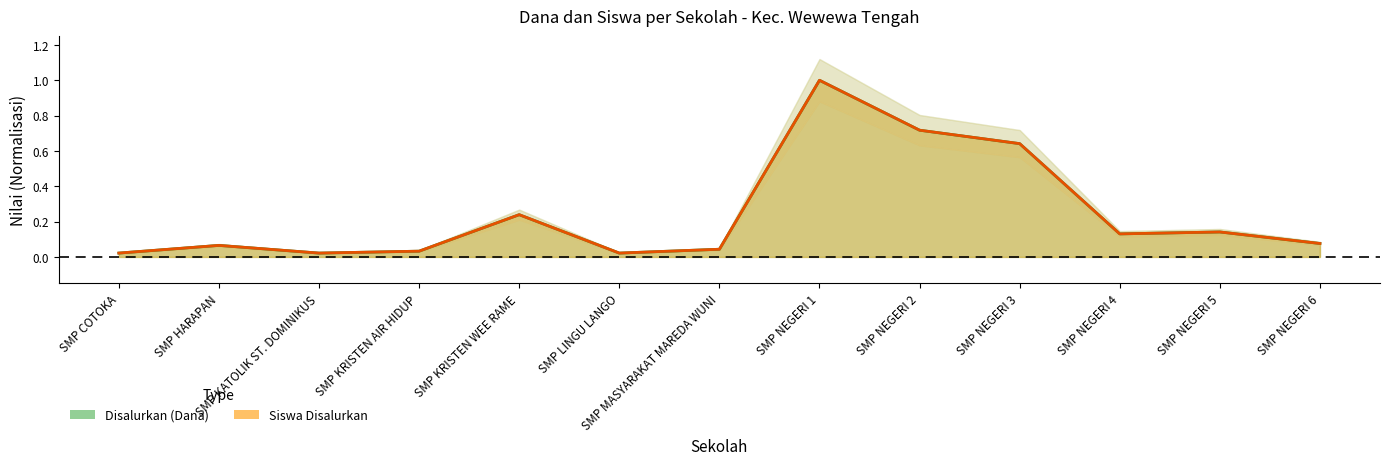

How many interior local peaks does the Disalurkan (Dana) series have?

4